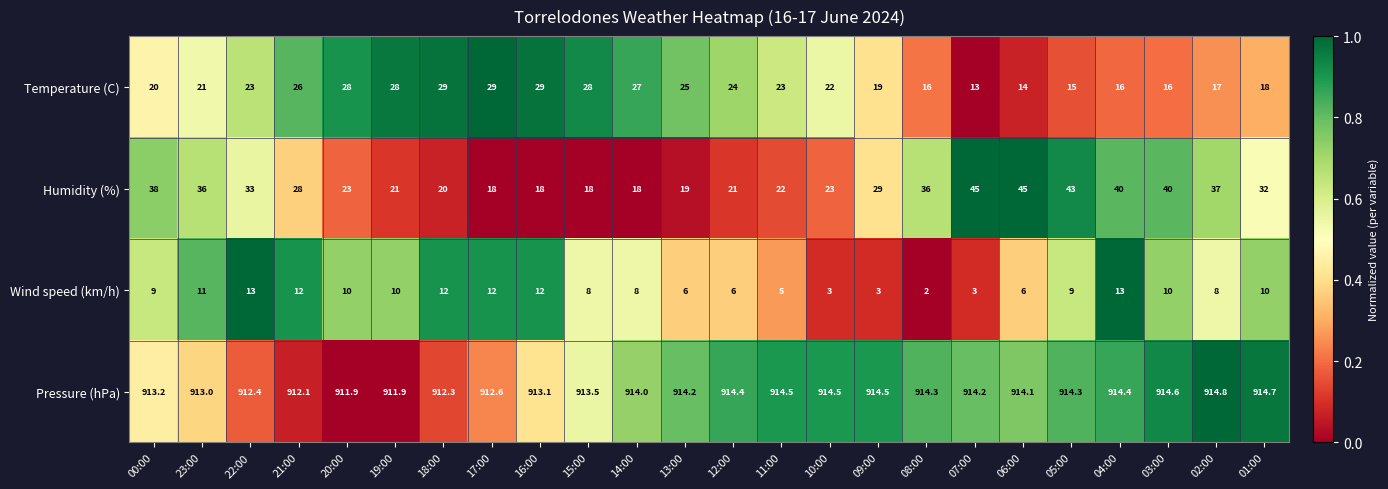

How many series are shown in this chart?

4